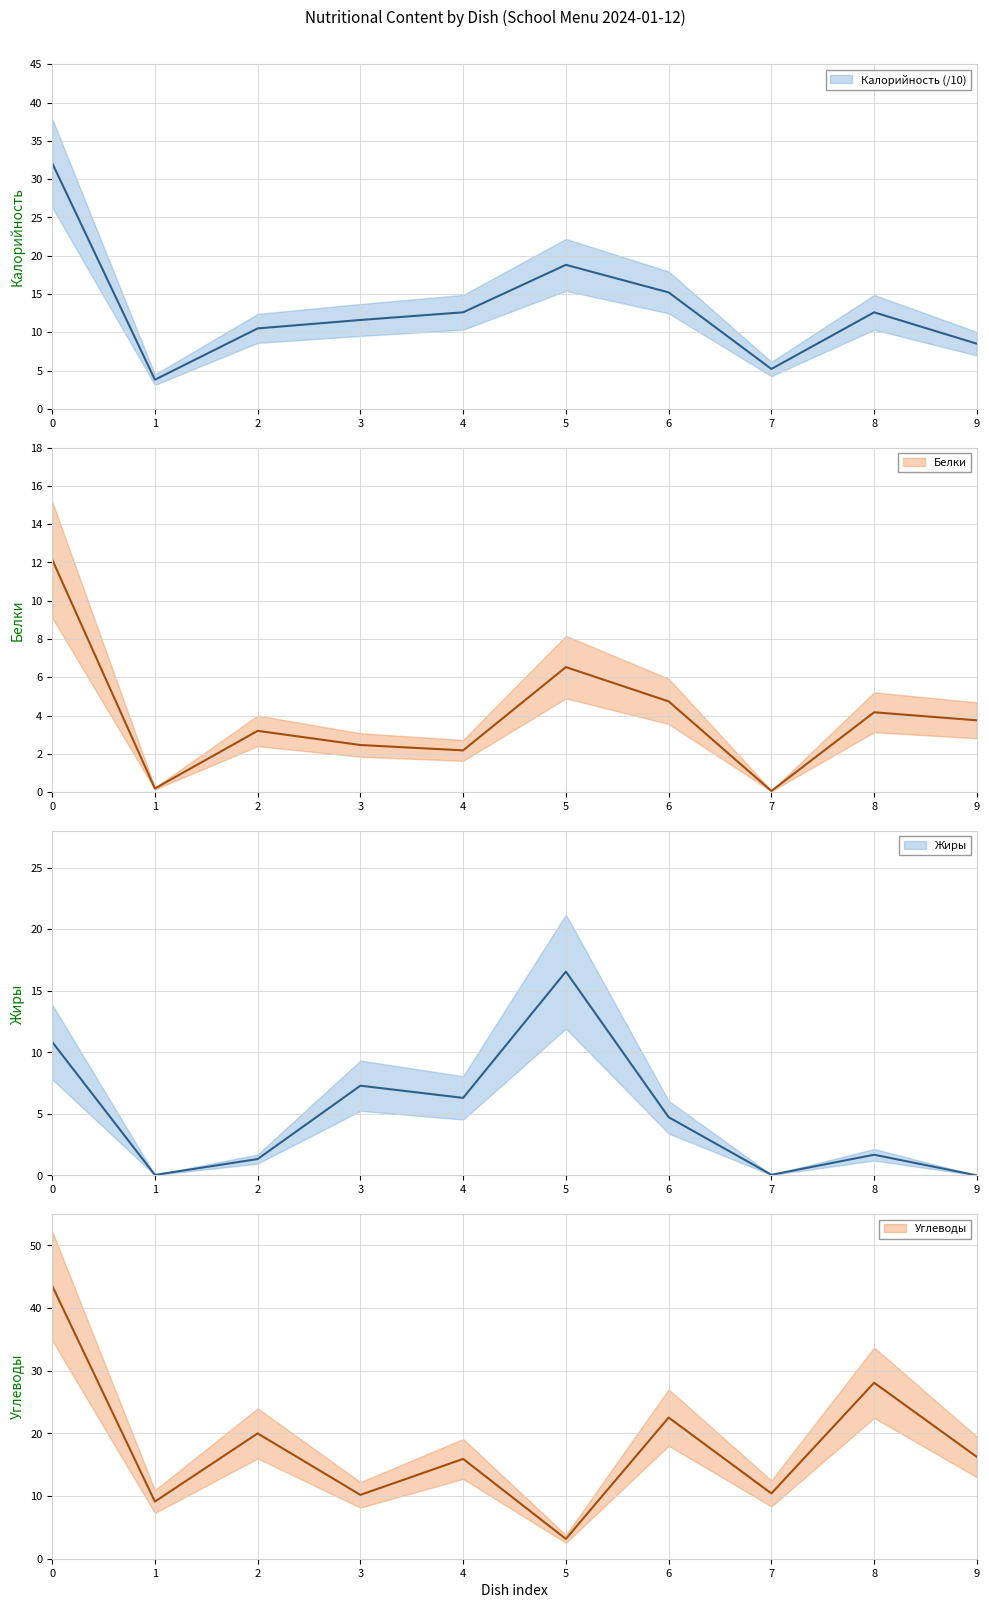

Does the chart have visible grid lines?

Yes